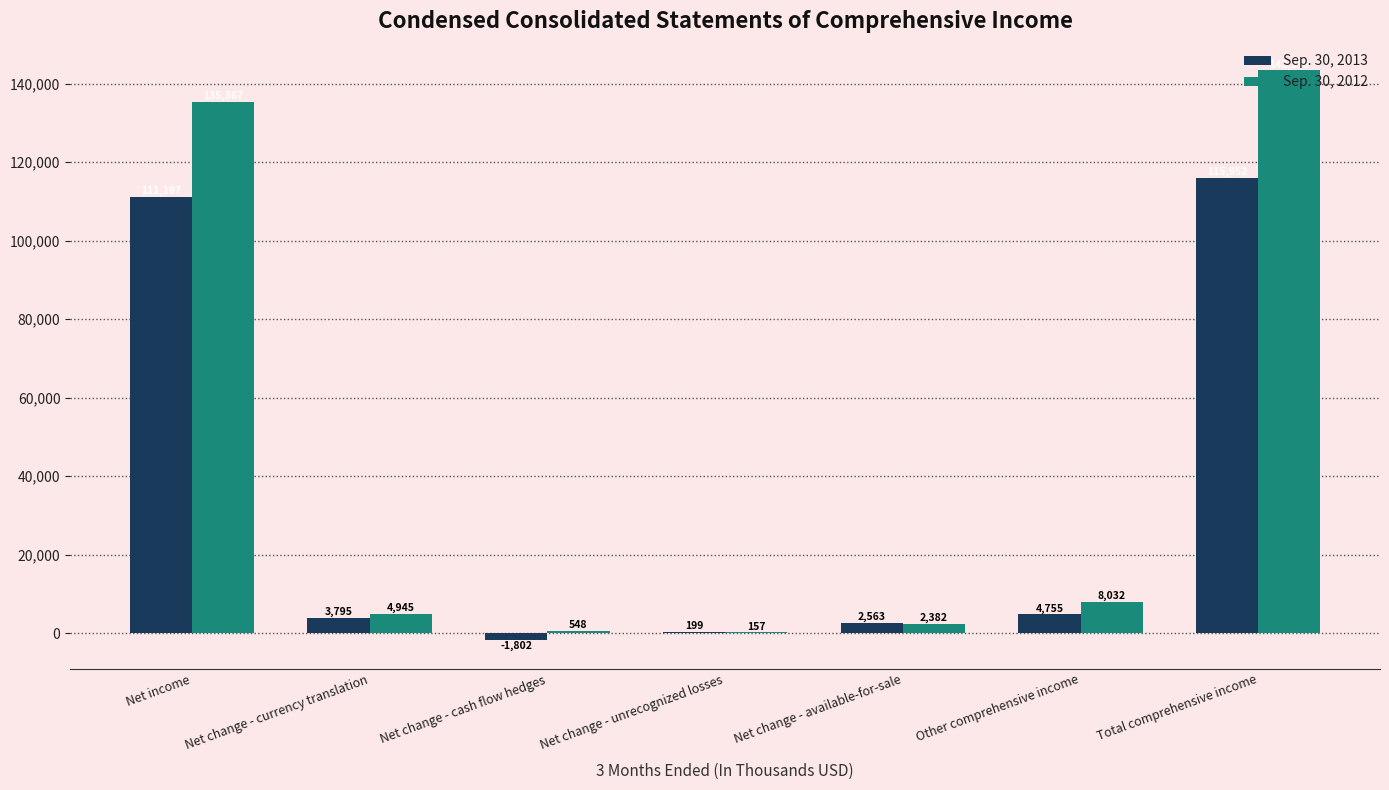

The value of Sep. 30, 2013 at Other comprehensive income is 4755. True or false?

True